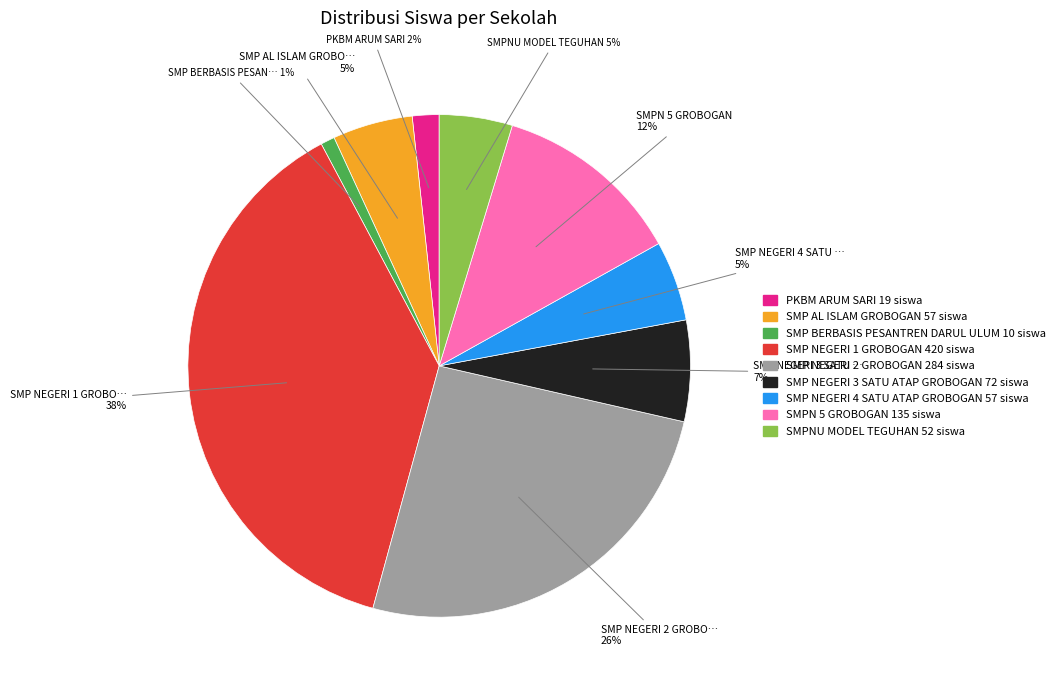

Does any single category account for the majority?

No